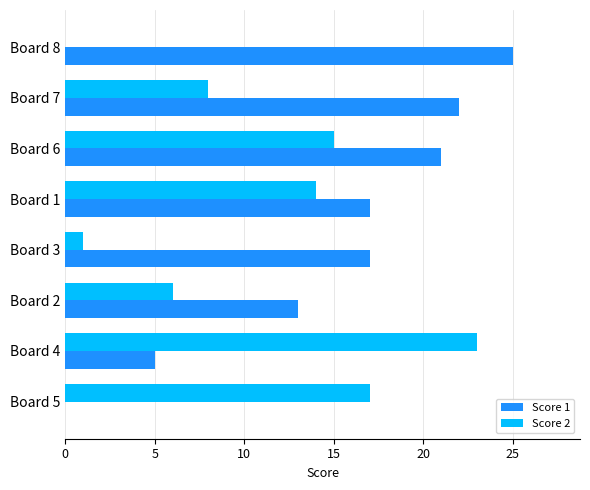

What are all the series names shown in the legend?

Score 1, Score 2